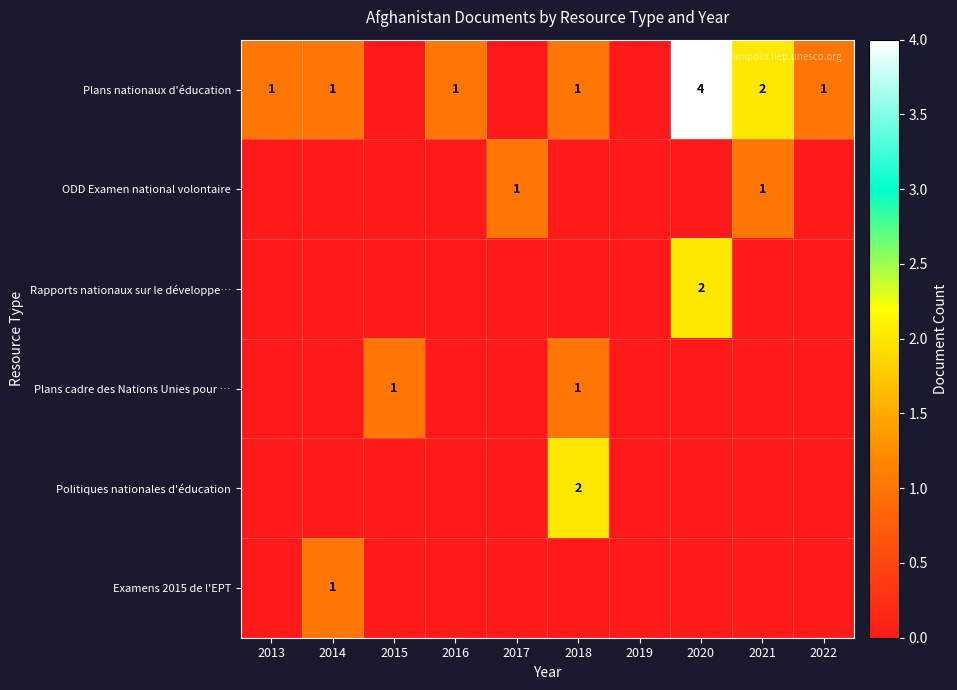

What is the total value across all series at 2015?

1